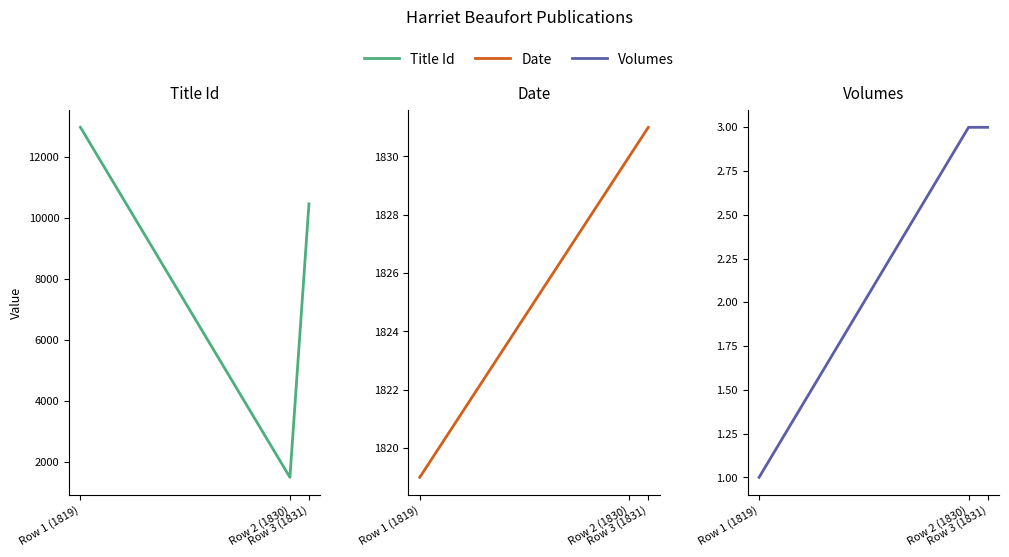

Reading left to right, extract all data points from this chart.

Title Id: Row 1 (1819)=12964	Row 2 (1830)=1488	Row 3 (1831)=10454
Date: Row 1 (1819)=1819	Row 2 (1830)=1830	Row 3 (1831)=1831
Volumes: Row 1 (1819)=1	Row 2 (1830)=3	Row 3 (1831)=3